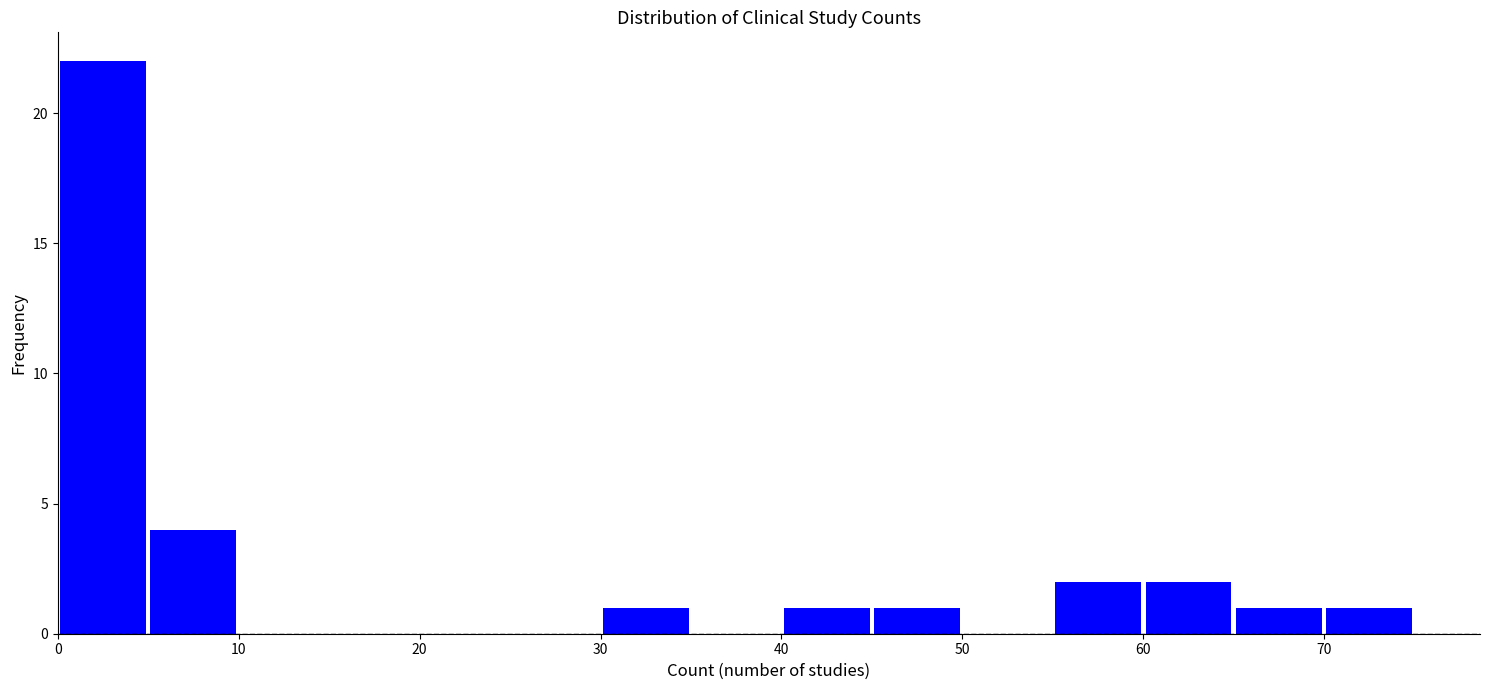

Reading left to right, list every bar in this chart as the range it spans on the x-axis followed by its height. The values are not printed on the chart, so give them approximately, as read against the axis.

0 to 5: 22
5 to 10: 4
10 to 15: 0
15 to 20: 0
20 to 25: 0
25 to 30: 0
30 to 35: 1
35 to 40: 0
40 to 45: 1
45 to 50: 1
50 to 55: 0
55 to 60: 2
60 to 65: 2
65 to 70: 1
70 to 75: 1